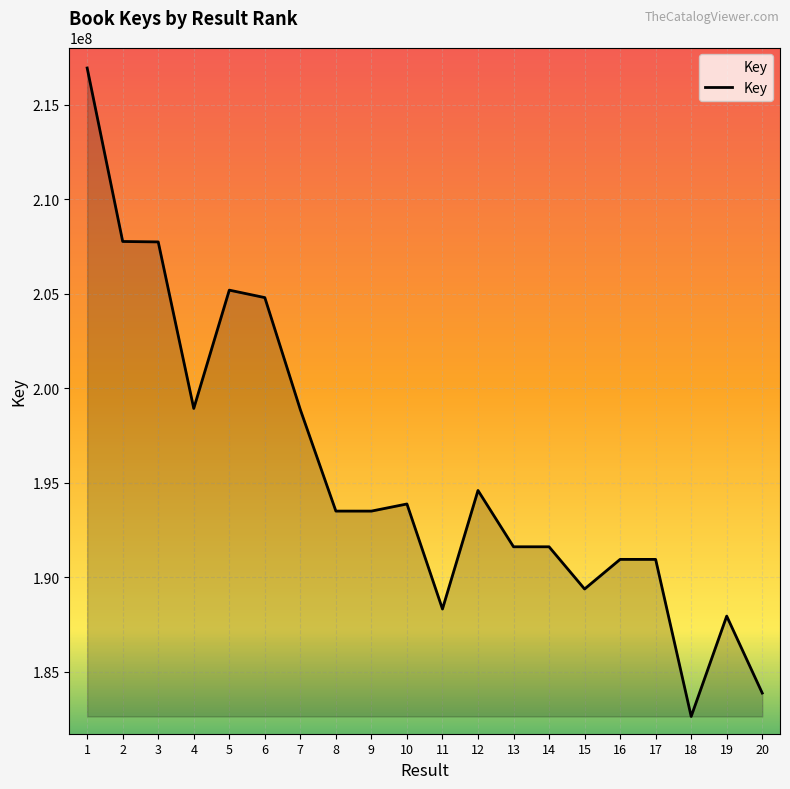

What is the minimum value shown in the chart?

182637804